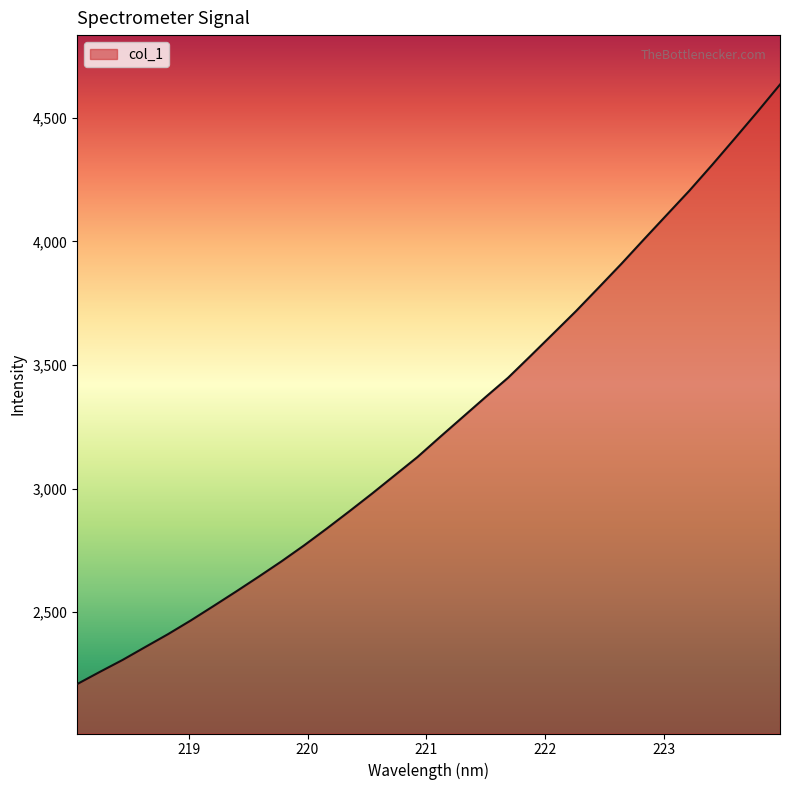

What is the maximum value shown in the chart?

4634.9